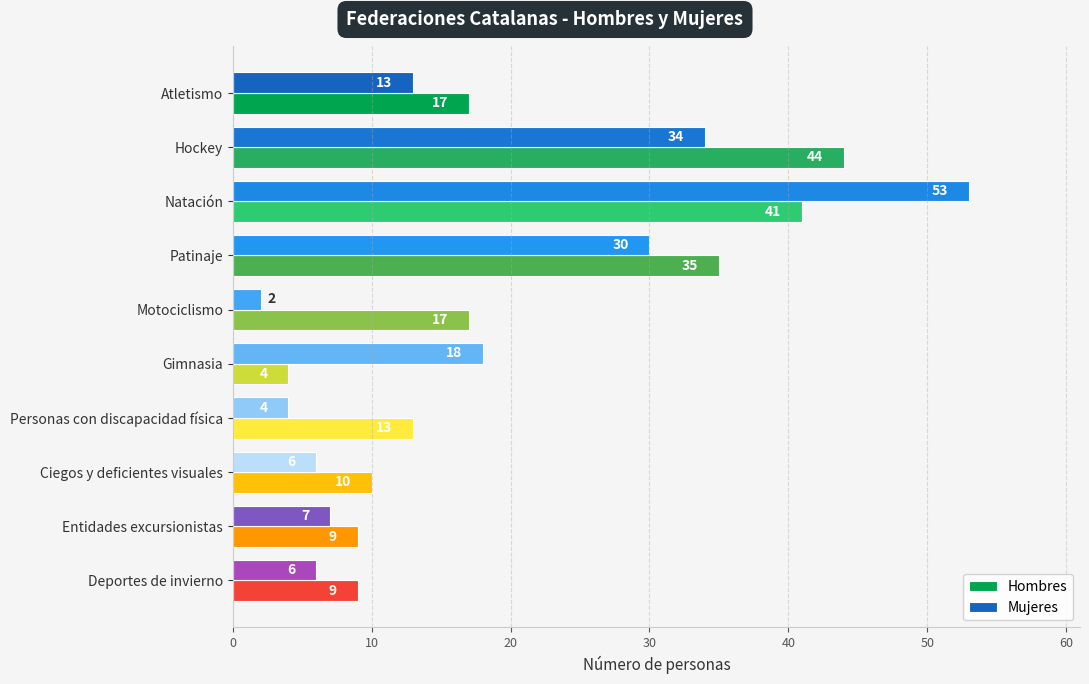

Between Motociclismo and Gimnasia, which series saw the biggest shift?

Mujeres